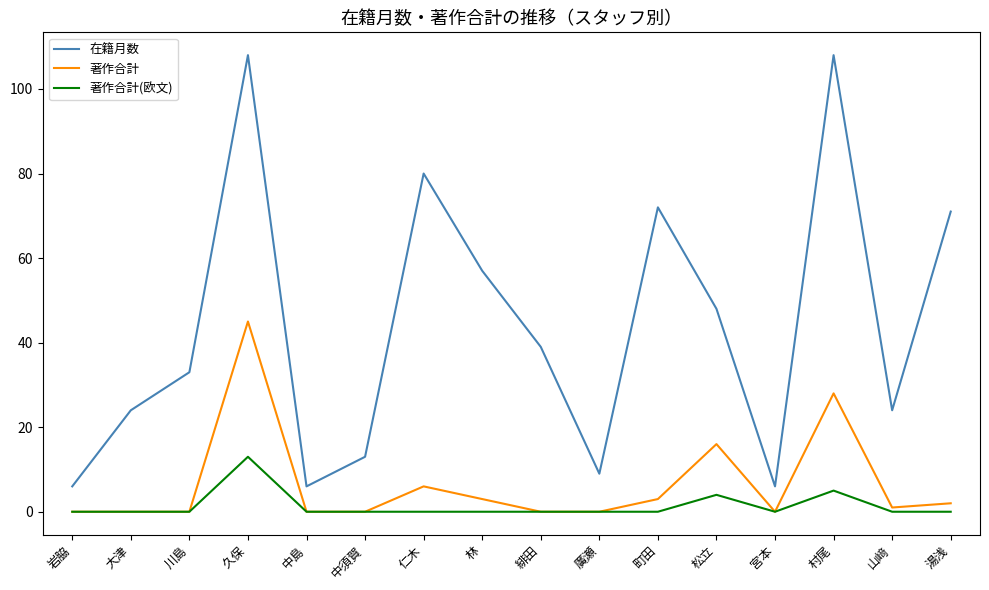

How many categories are shown in the chart?

16